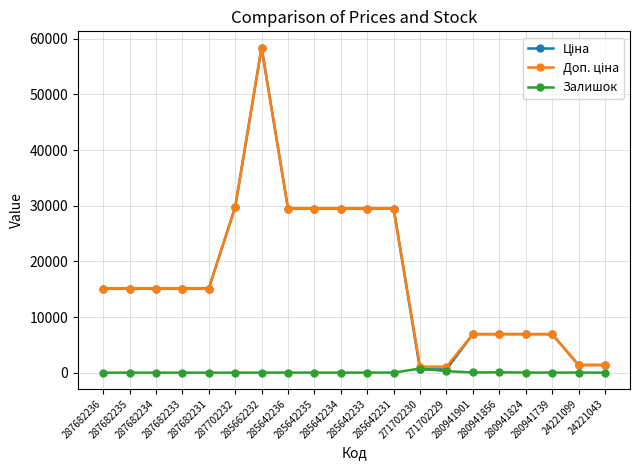

What is the greatest value displayed?

58426.5